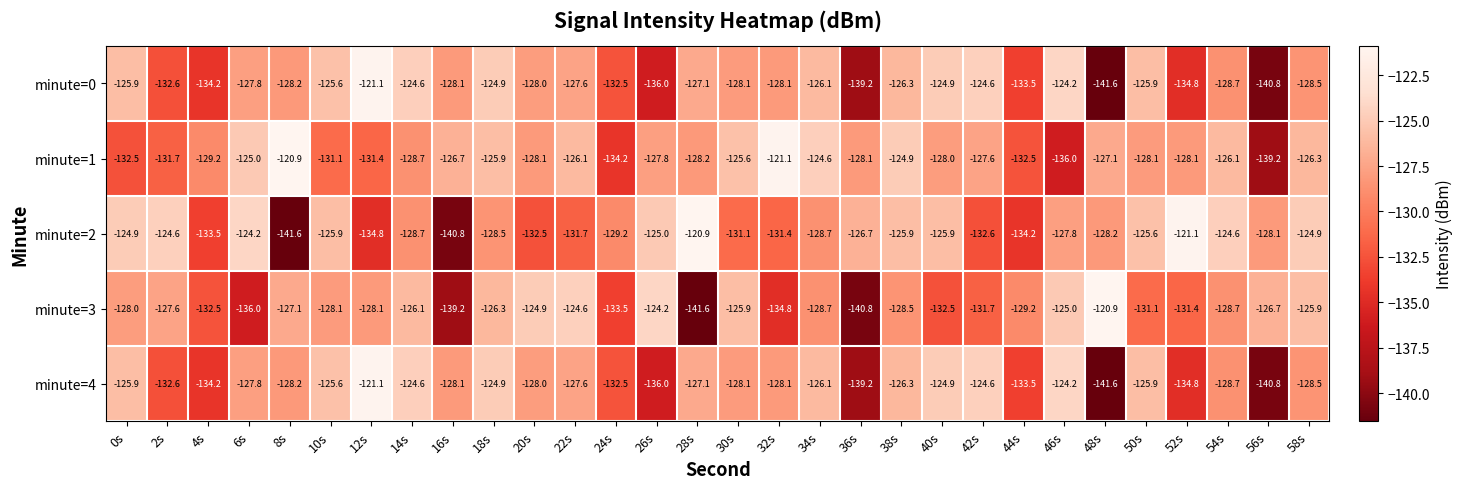

What is the smallest value displayed?

-141.6